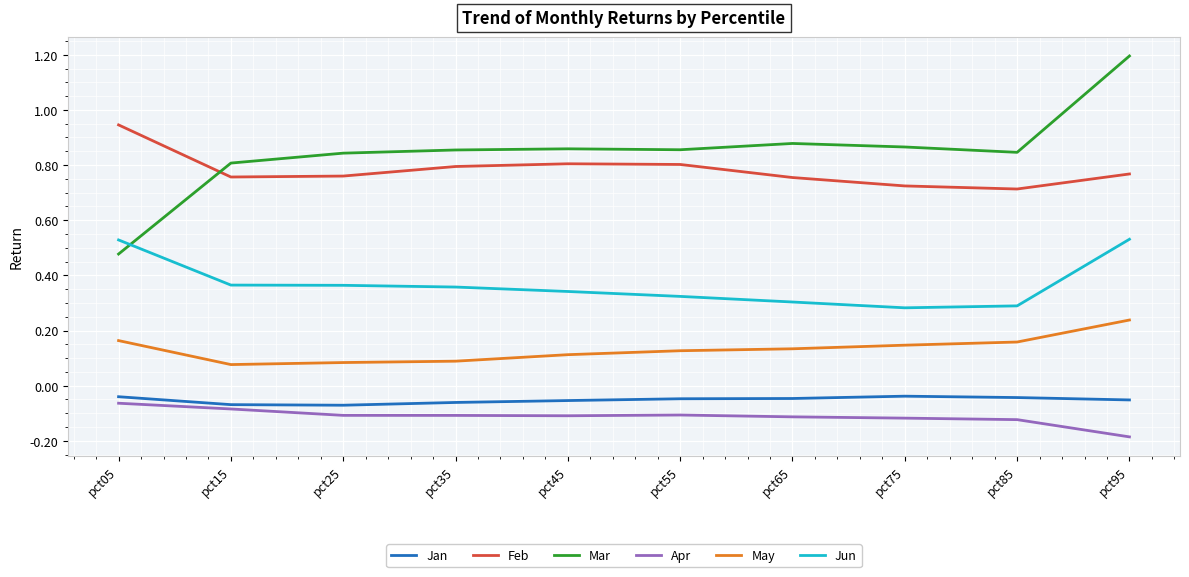

How many distinct data groups are displayed?

6